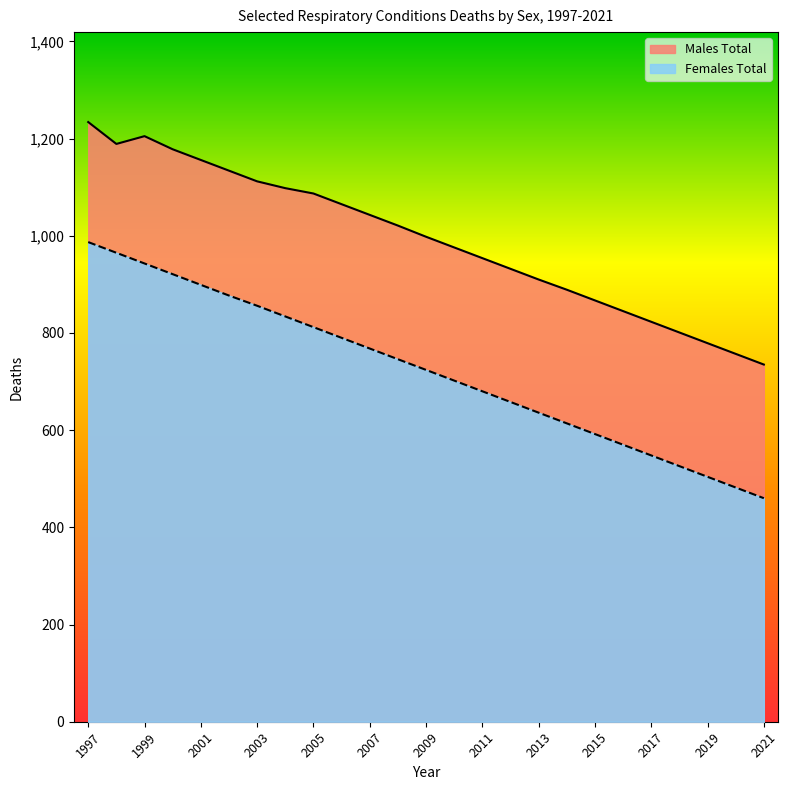

Rank the series by their maximum value, from highest to lowest.

Males Total, Females Total